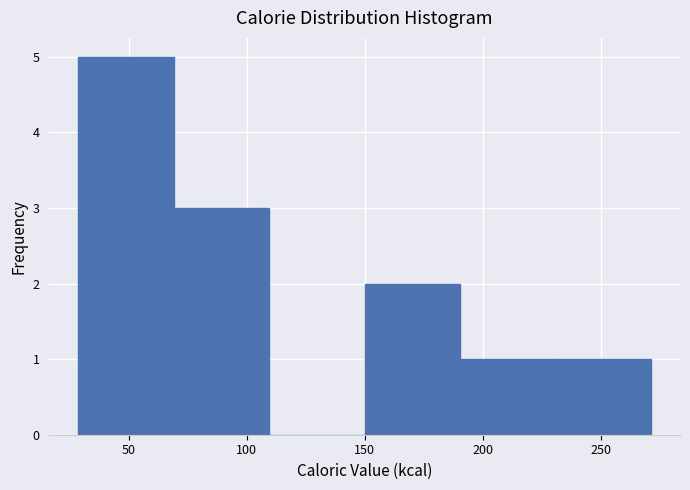

Reading left to right, list every bar in this chart as the range it spans on the x-axis followed by its height. Neither the bar edges nor the heights are printed on the chart, so give them approximately, as read against the axes.

30 to 70: 5
70 to 110: 3
110 to 150: 0
150 to 190: 2
190 to 230: 1
230 to 270: 1